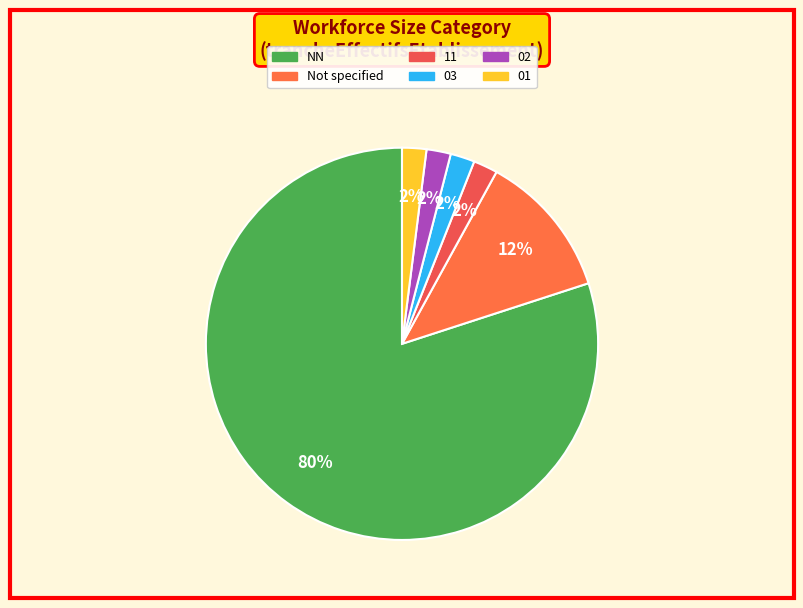

Count the number of slices in the pie.

6